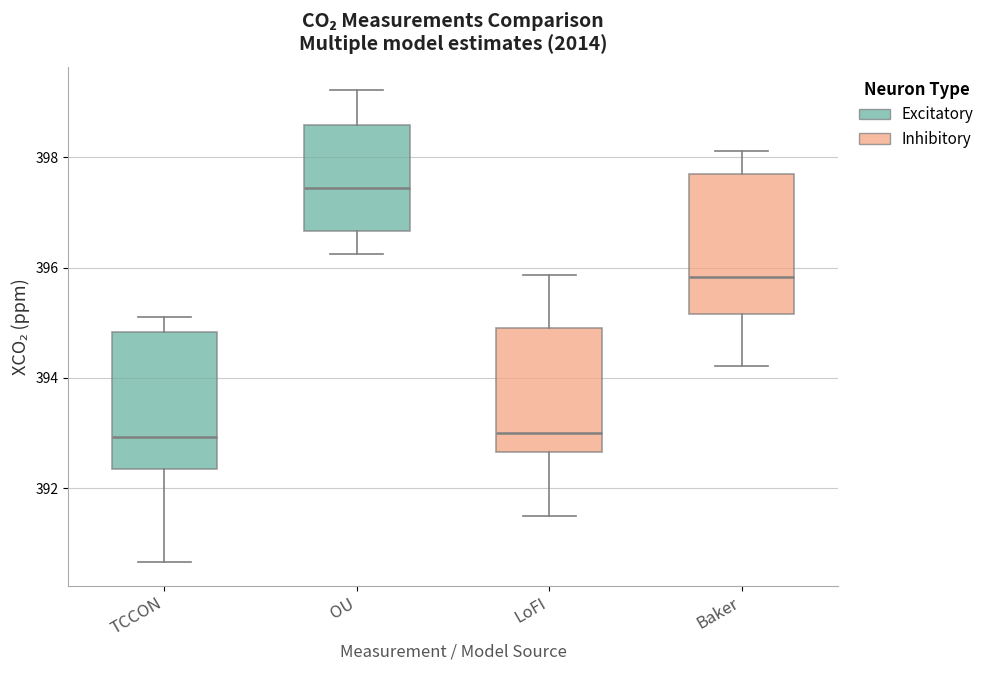

Where does the median line of the box for Baker sit on the y-axis? The values are not printed on the chart, so give them approximately, as read against the axis.

395.8